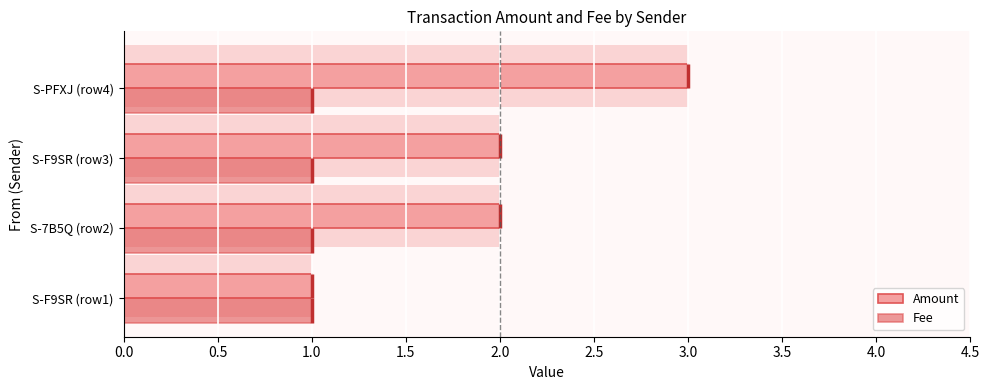

How many bars are there in total?

8